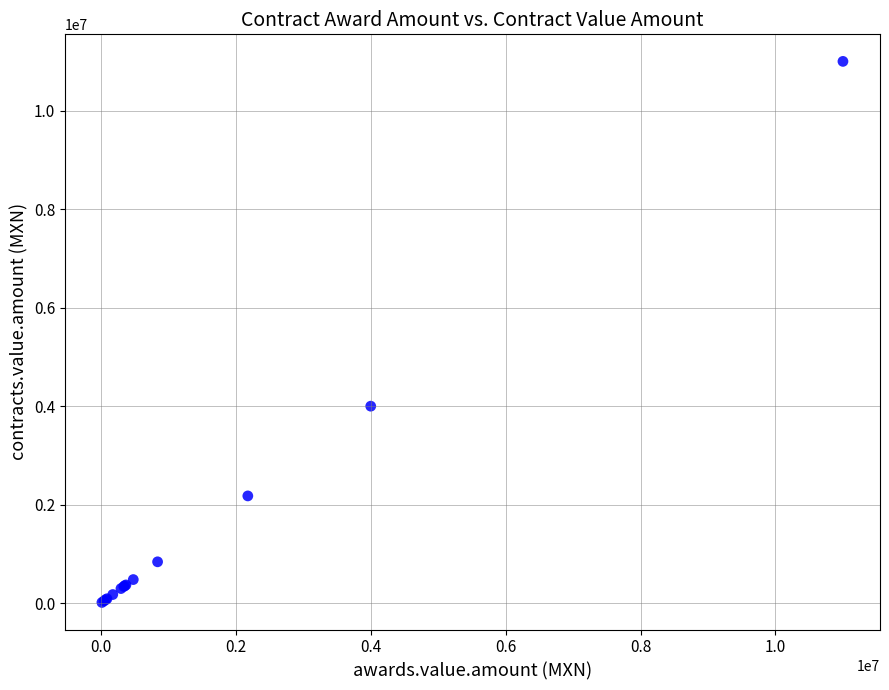

What Y value in the scatter plot is closest to 5507500?

4000000